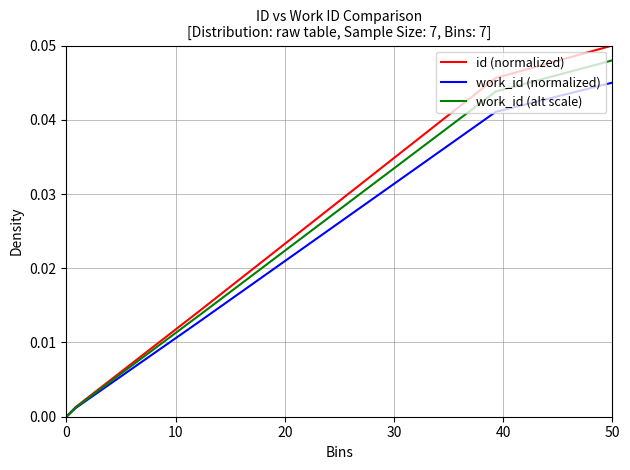

Which series has the widest spread of values?

id (normalized)